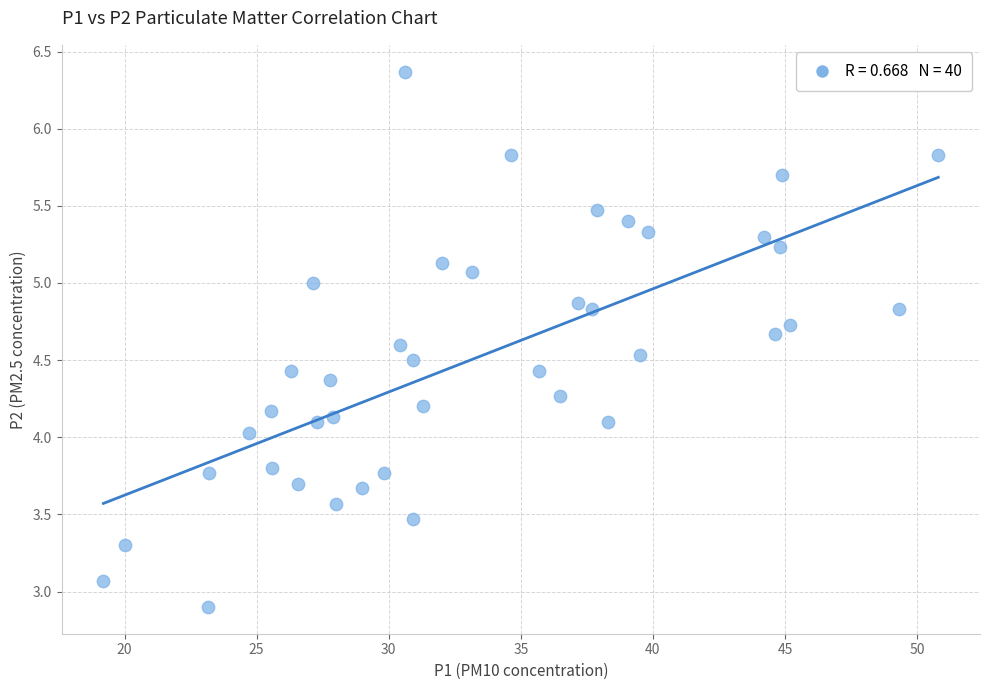

What is the range of X values (max minus min)?

31.6